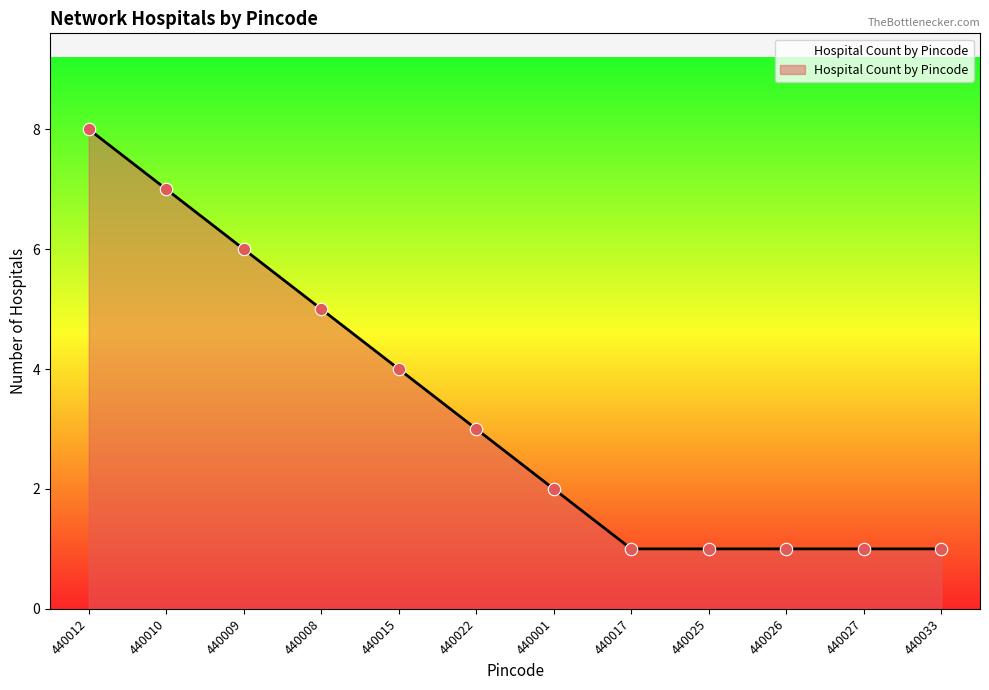

Between 440009 and 440017, which is larger?

440009